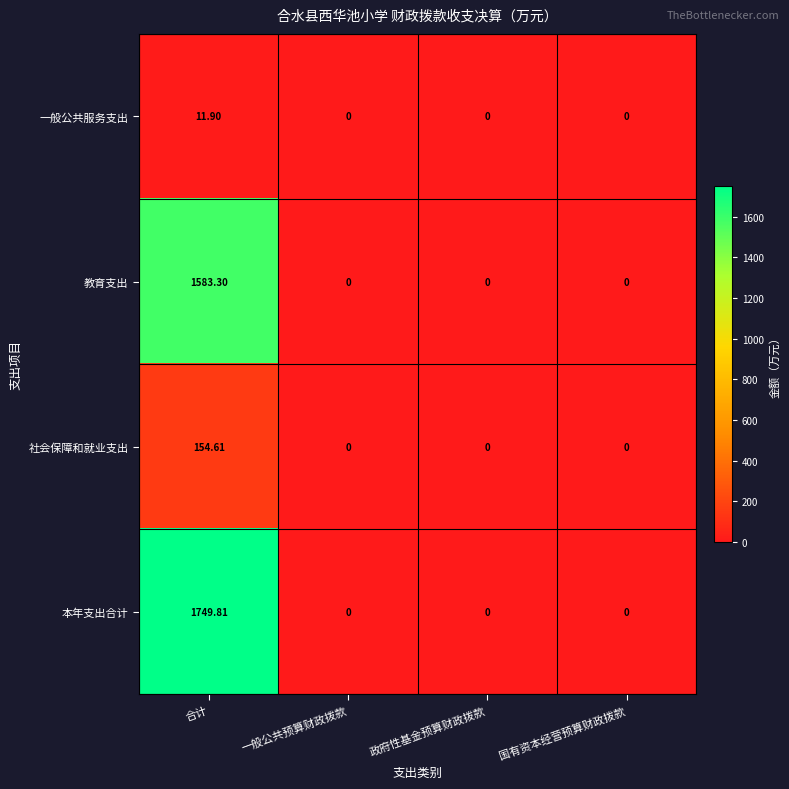

List the series in order of their peak value, highest first.

本年支出合计, 教育支出, 社会保障和就业支出, 一般公共服务支出